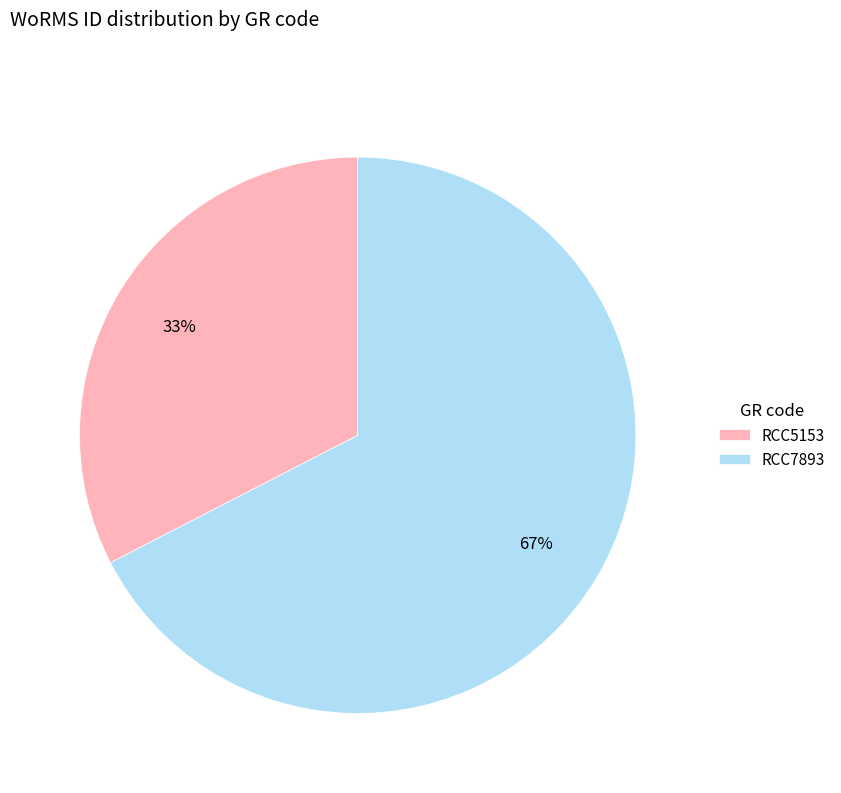

What is the smallest slice in the pie chart?

RCC5153